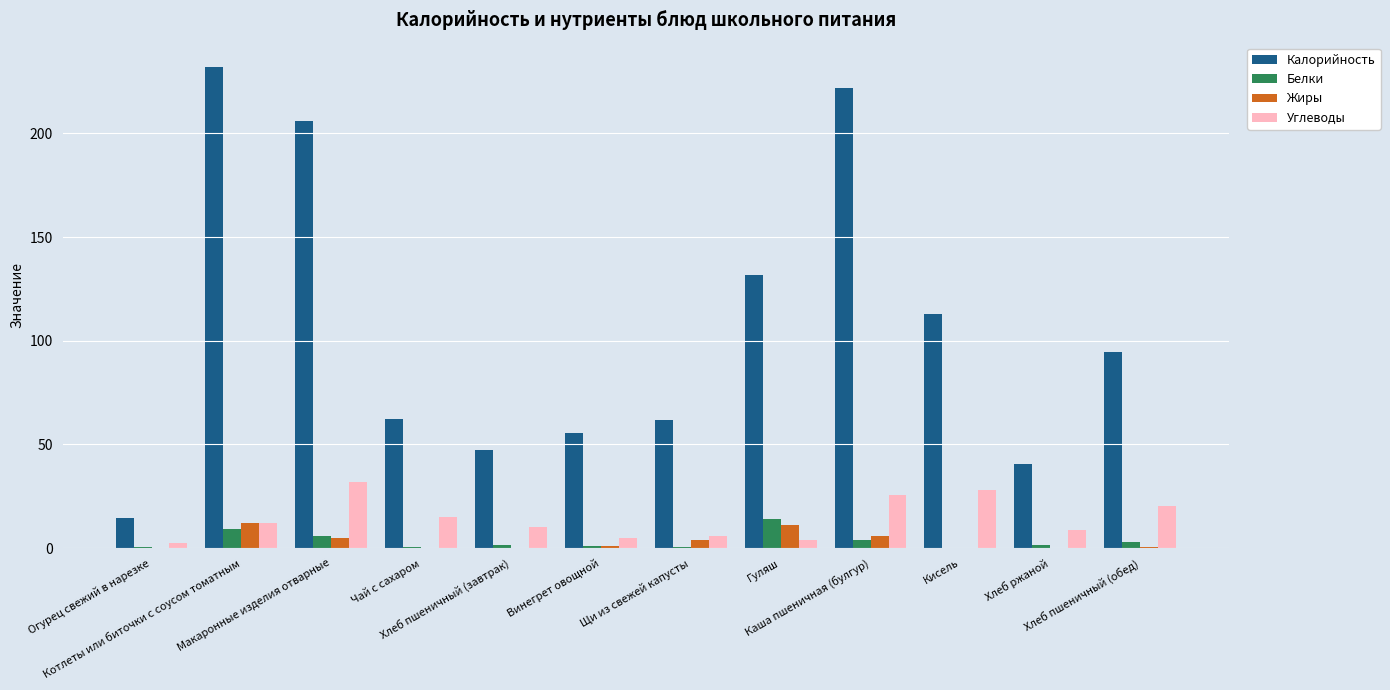

What is the sum of all Белки values?

41.3